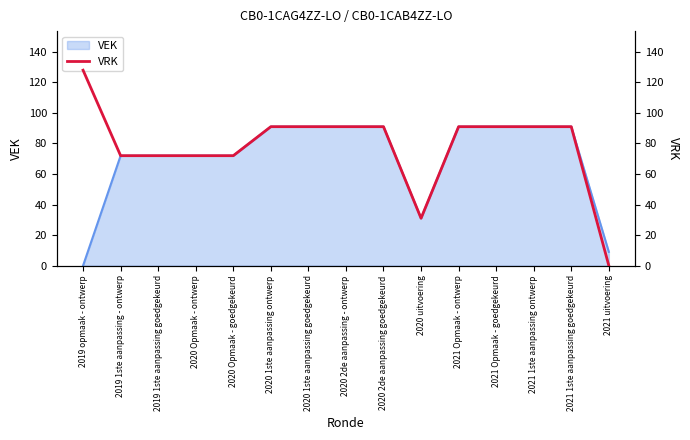

Where does the data first go above 91?

2019 opmaak - ontwerp